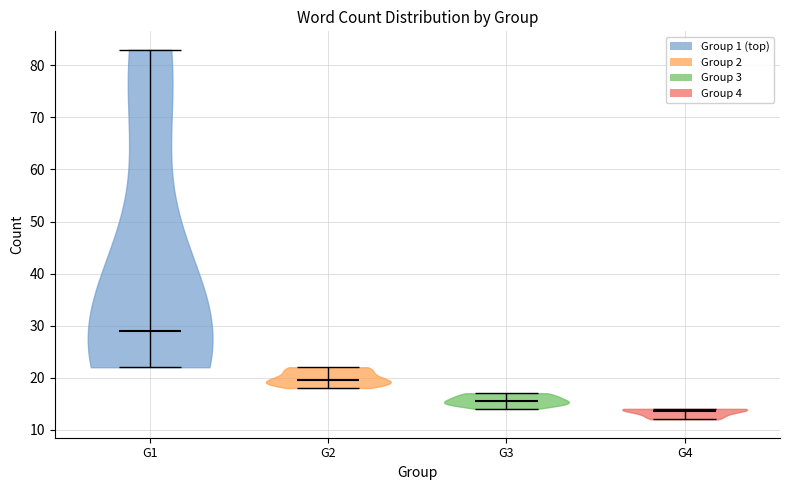

Reading left to right, read every violin against the y-axis: where its median line is, and the lowest and highest points it reaches. The values are not printed on the chart, so give them approximately, as read against the axis.

G1: median line 29, lowest point 22, highest point 83
G2: median line 20, lowest point 18, highest point 22
G3: median line 16, lowest point 14, highest point 17
G4: median line 14, lowest point 12, highest point 14